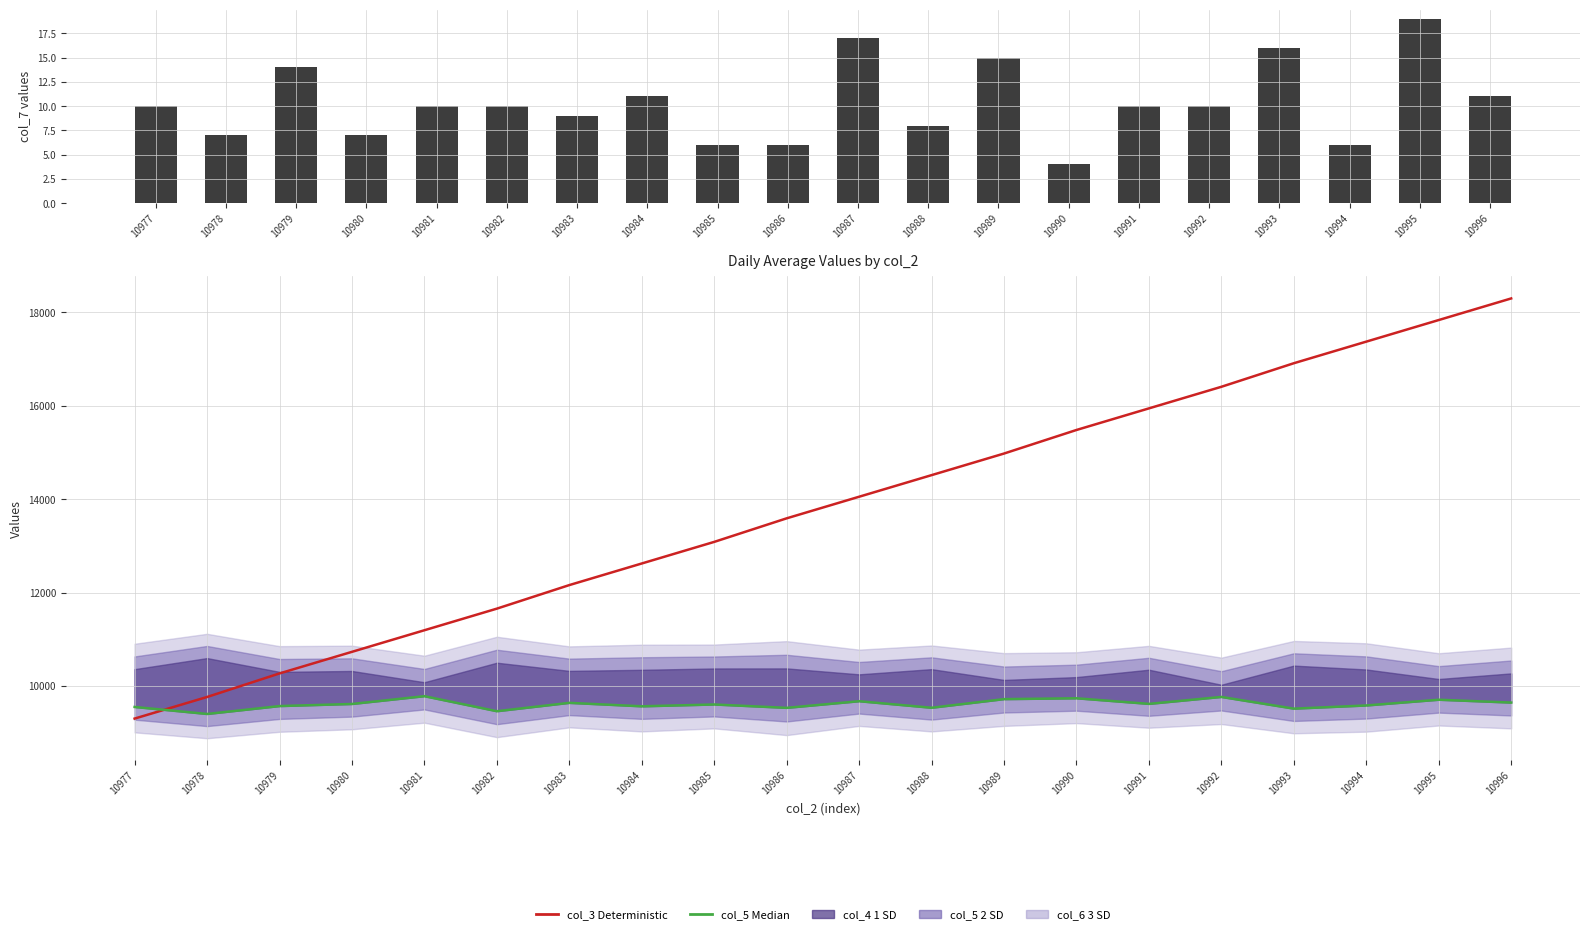

Where is col_7 nearest to the value 11?

10984